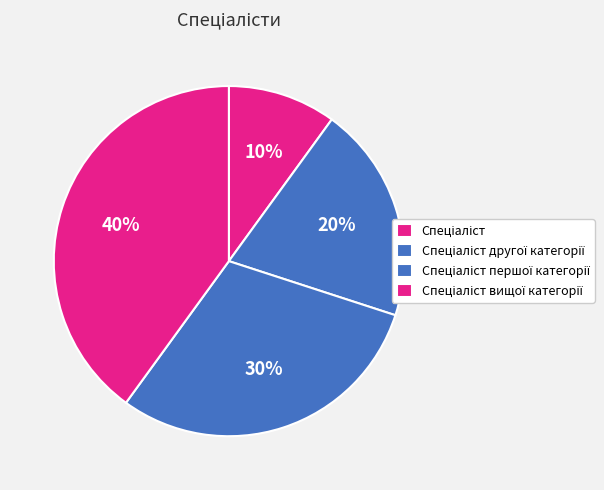

Is there any slice that represents more than half of the pie?

No